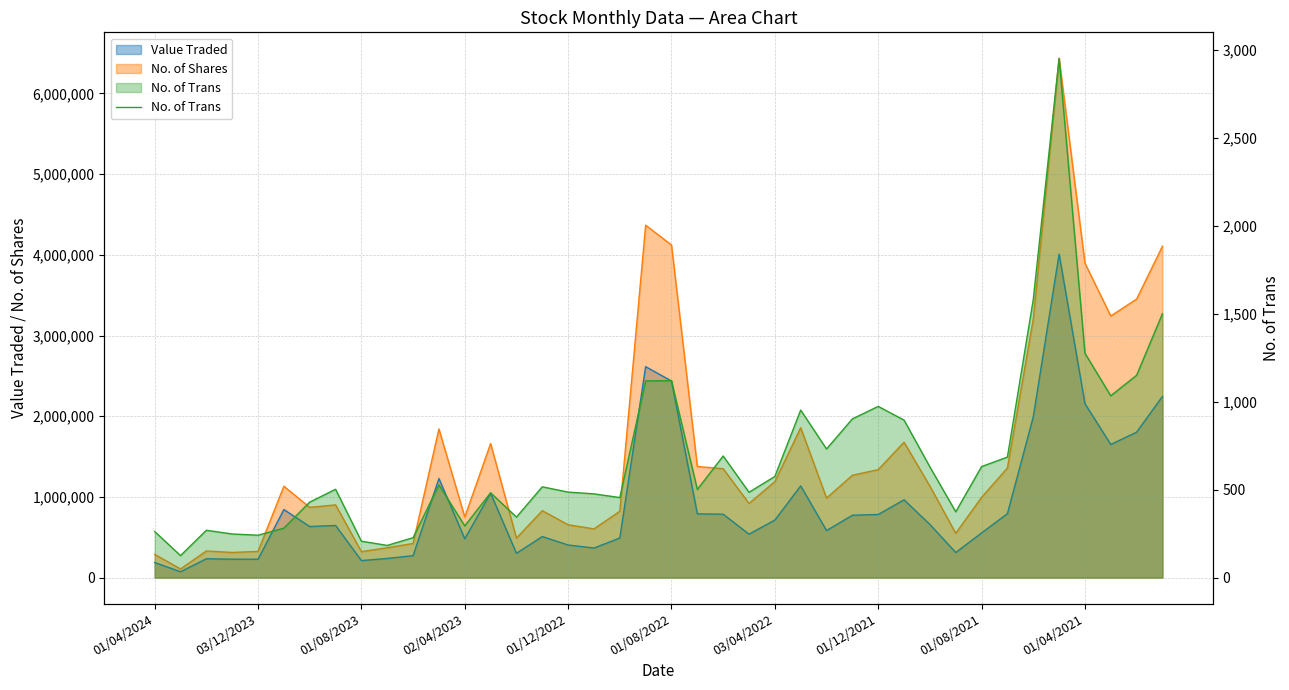

How many data points are above 516?

19